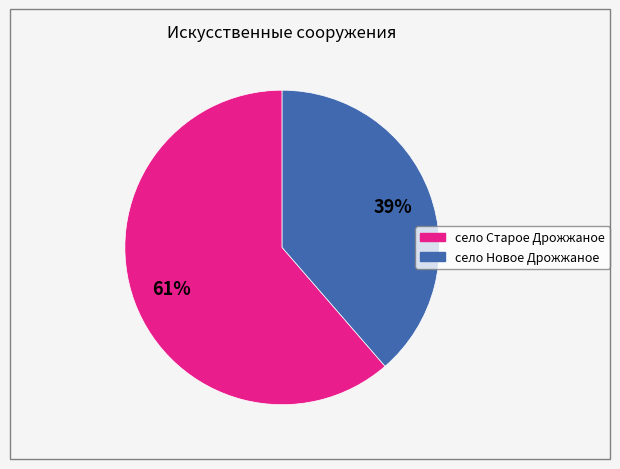

How many slices are in this pie chart?

2